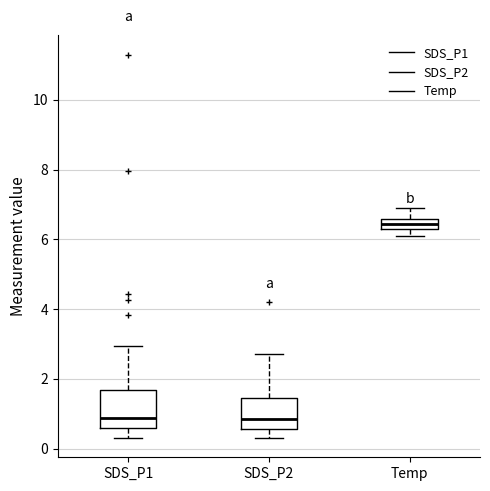

Which box's median line is the highest?

Temp